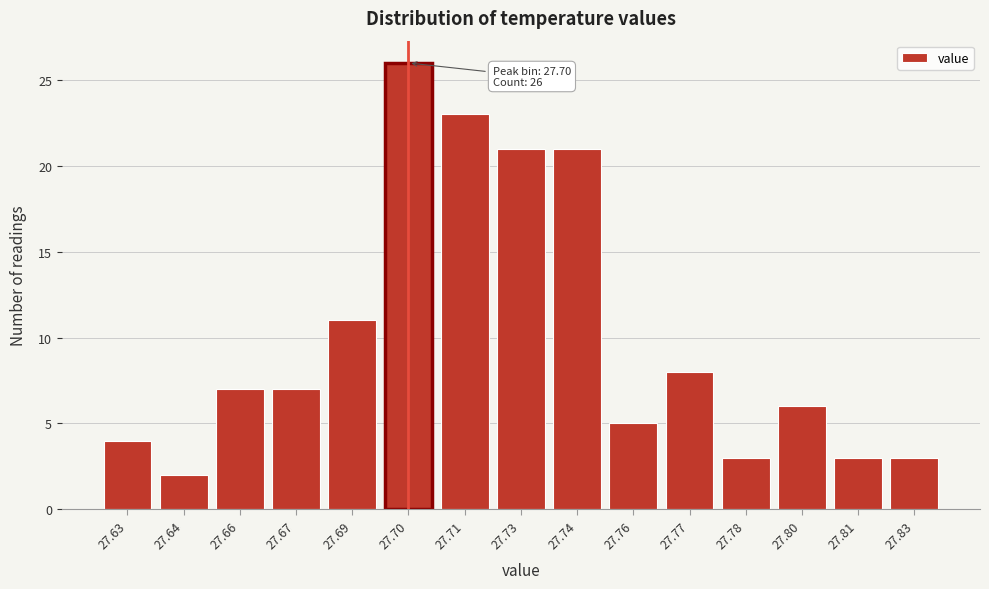

Reading right to left, what are all the values shown in this chart?

3	3	6	3	8	5	21	21	23	26	11	7	7	2	4